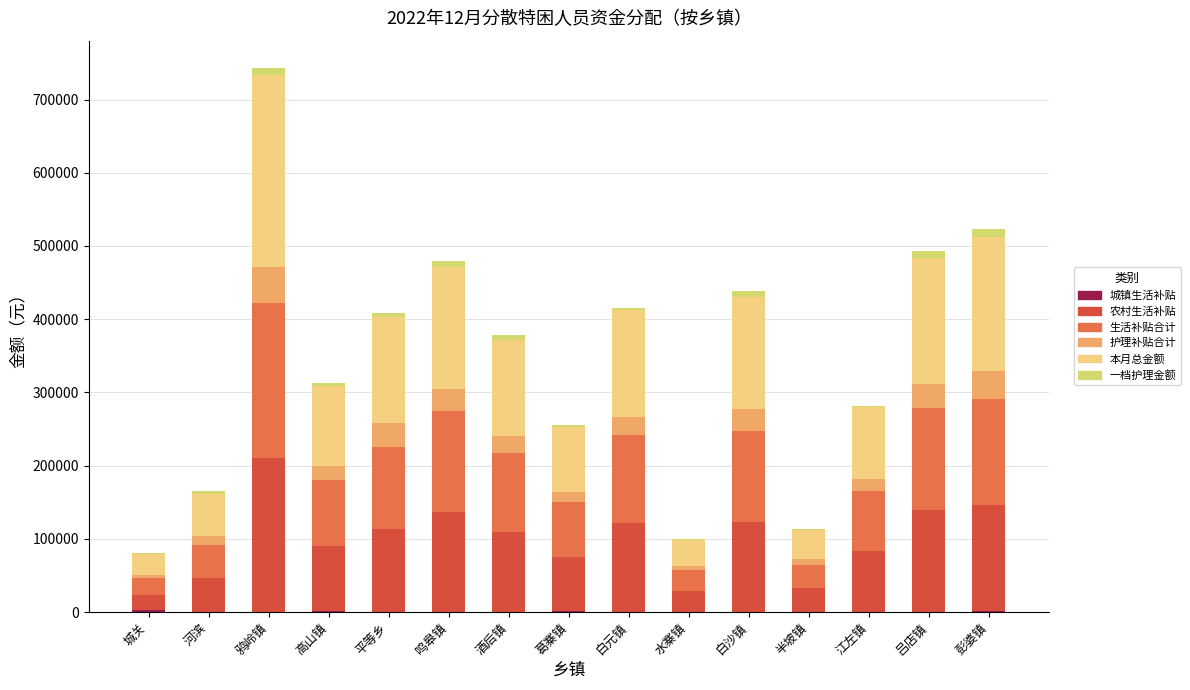

Does the chart contain stacked bars?

Yes